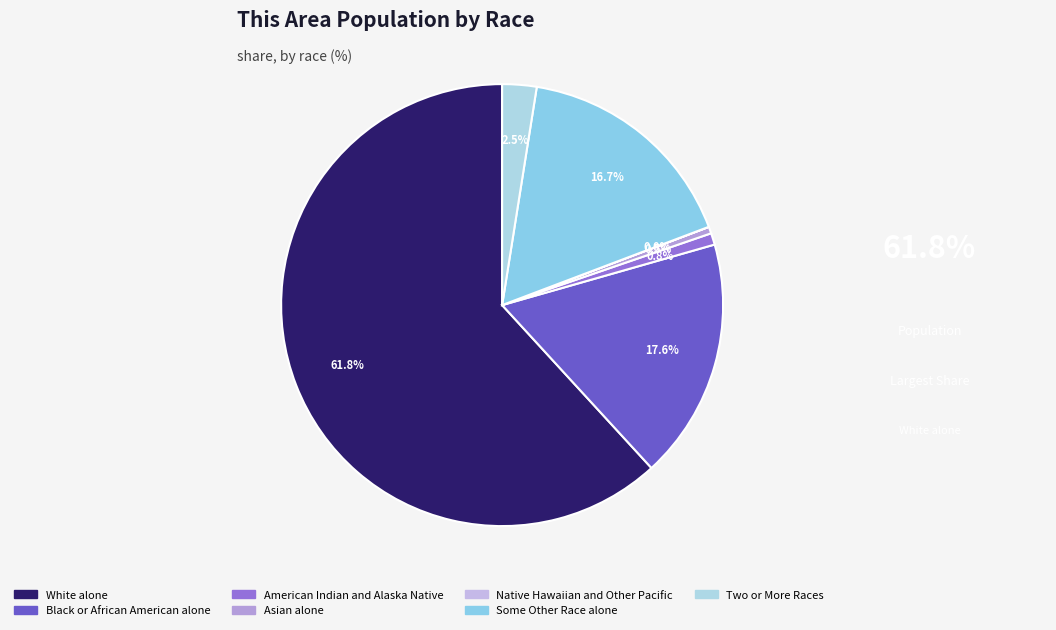

Combined, do White alone and Some Other Race alone account for over 50%?

Yes